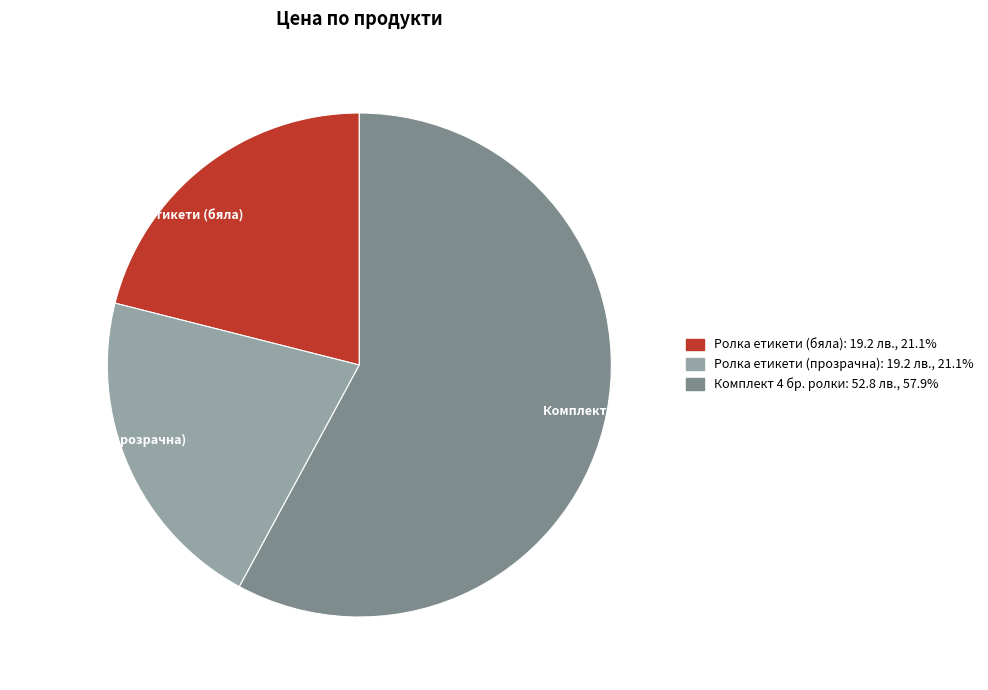

Combined, do Ролка етикети (бяла) and Ролка етикети (прозрачна) account for over 50%?

No